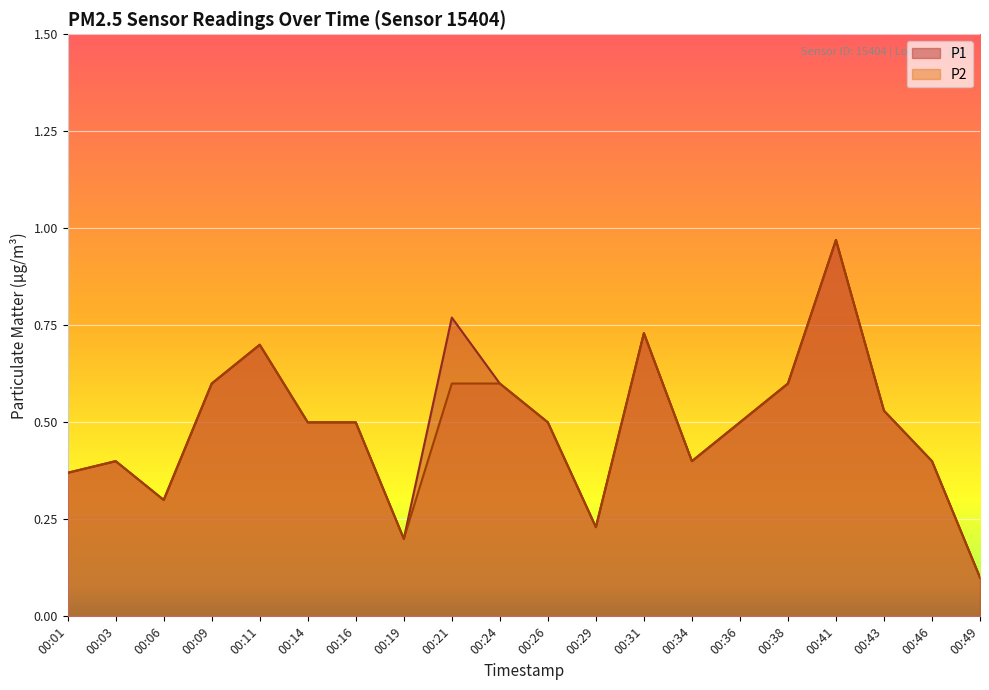

What is the total value across all series at 00:26?

1.0